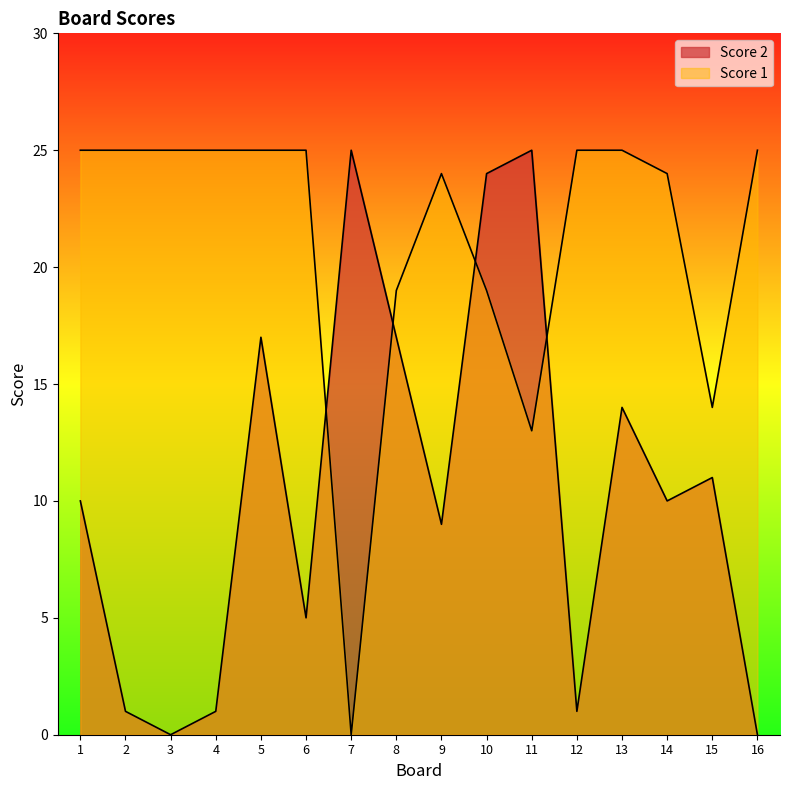

True or false: Score 1 has a value of 14 at 5.

False